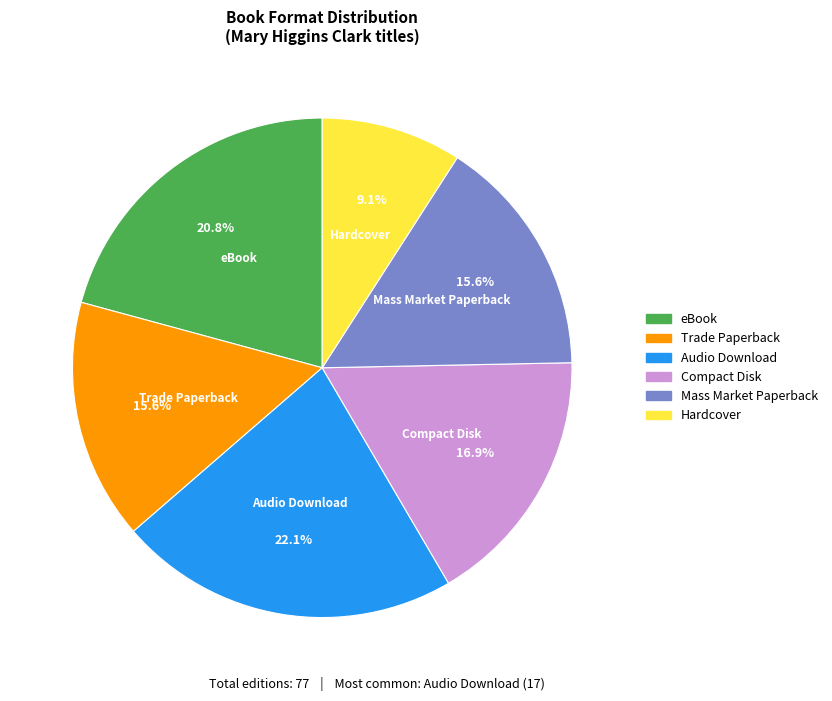

Does any single category account for the majority?

No